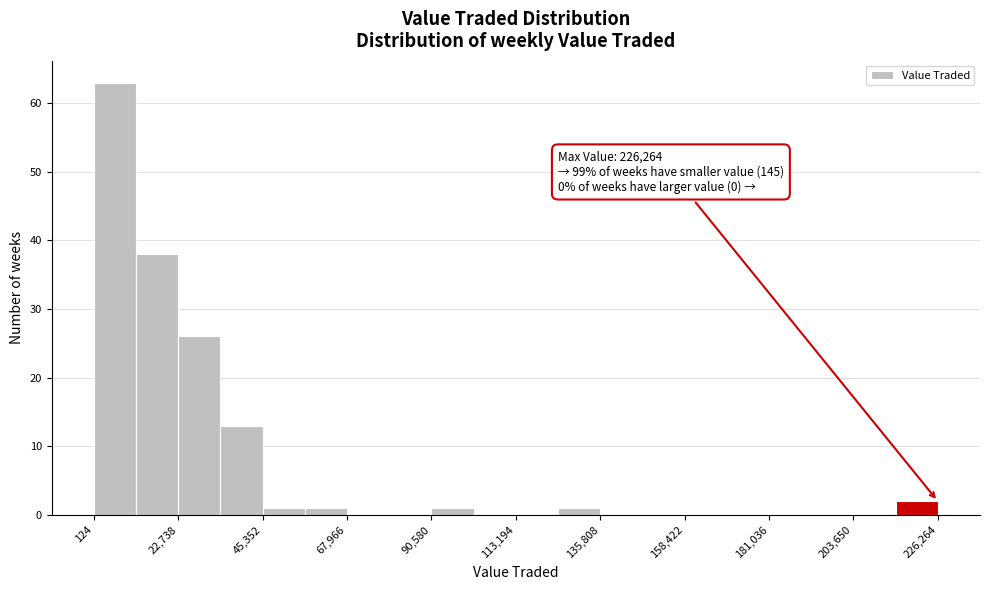

Around what value on the x-axis is the tallest bar? Give the approximate position of its centre, as read against the axis.

5000